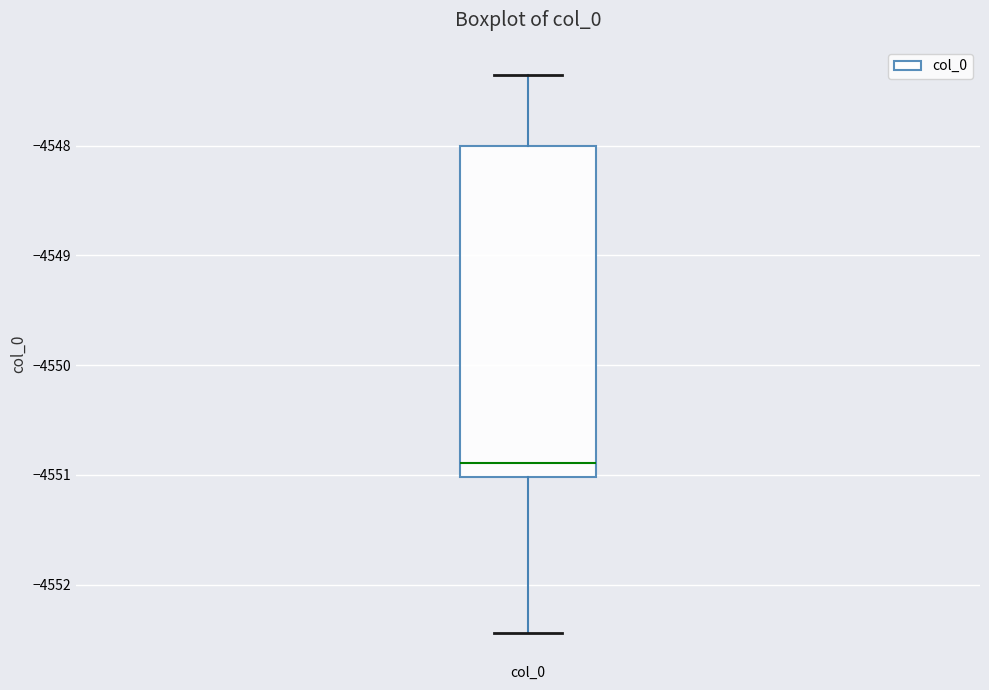

Transcribe this box plot: give where the median line is, the range the box spans, and where the two whiskers end, as read against the y-axis. The values are not printed on the chart, so give them approximately, as read against the axis.

median -4550.9, box -4551.0 to -4548.0, whiskers -4552.4 to -4547.4